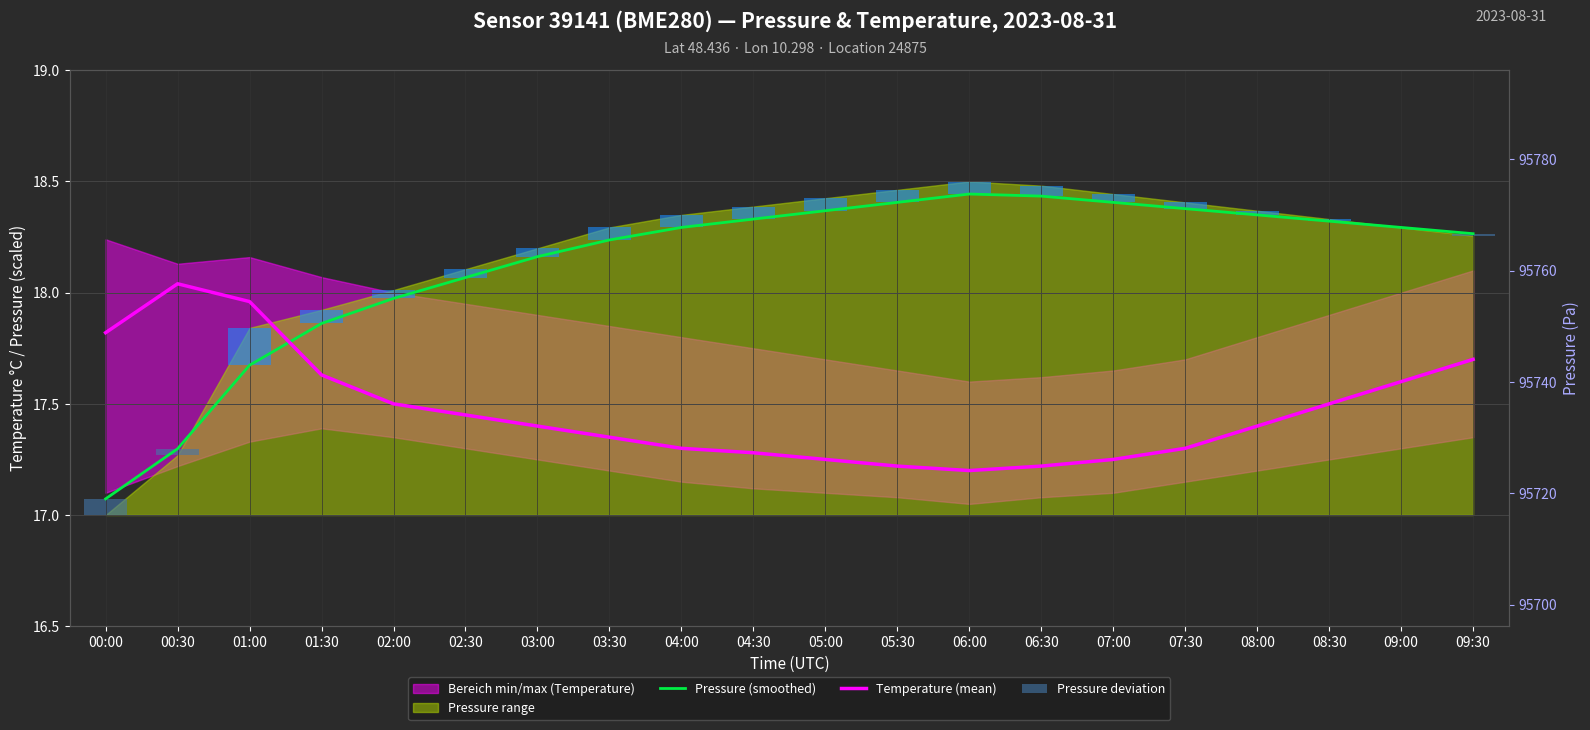

How many groups of bars are there?

20